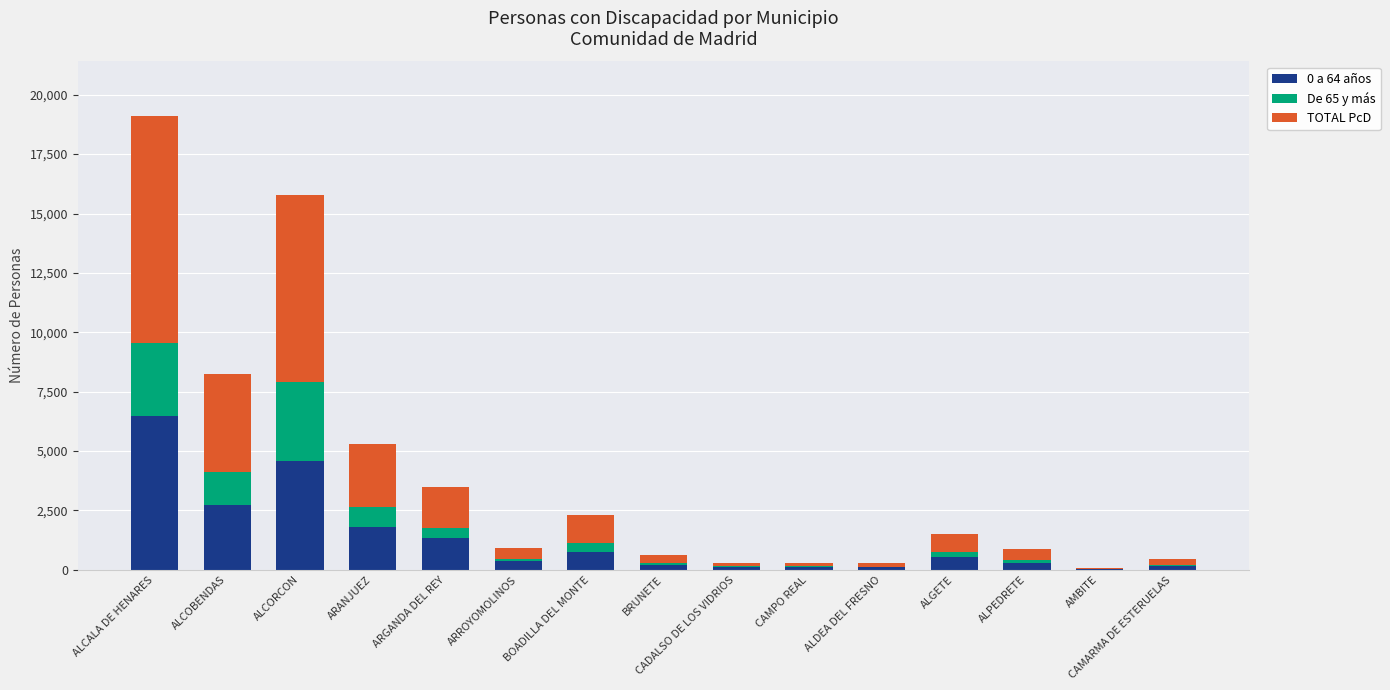

Which category has the highest value in the 0 a 64 años series?

ALCALA DE HENARES